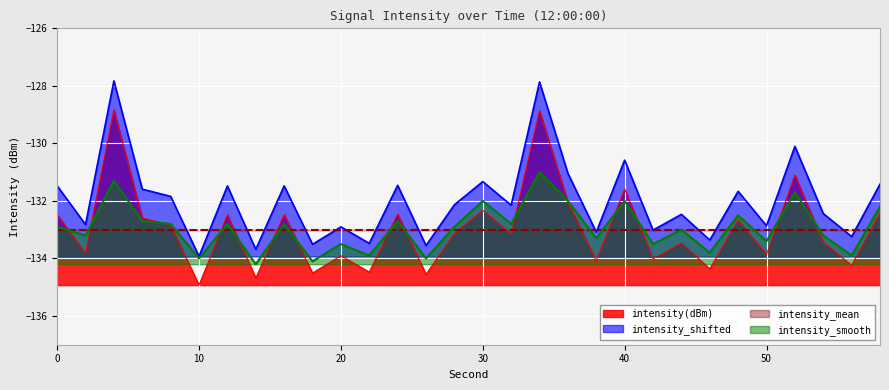

What is the difference between the highest and lowest values at 22?

1.0